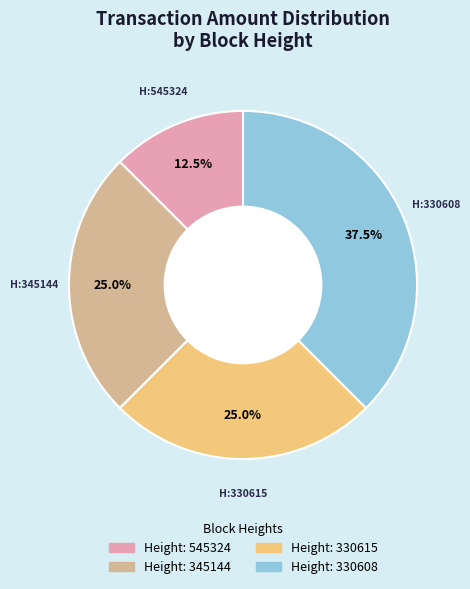

Does any single category account for the majority?

No